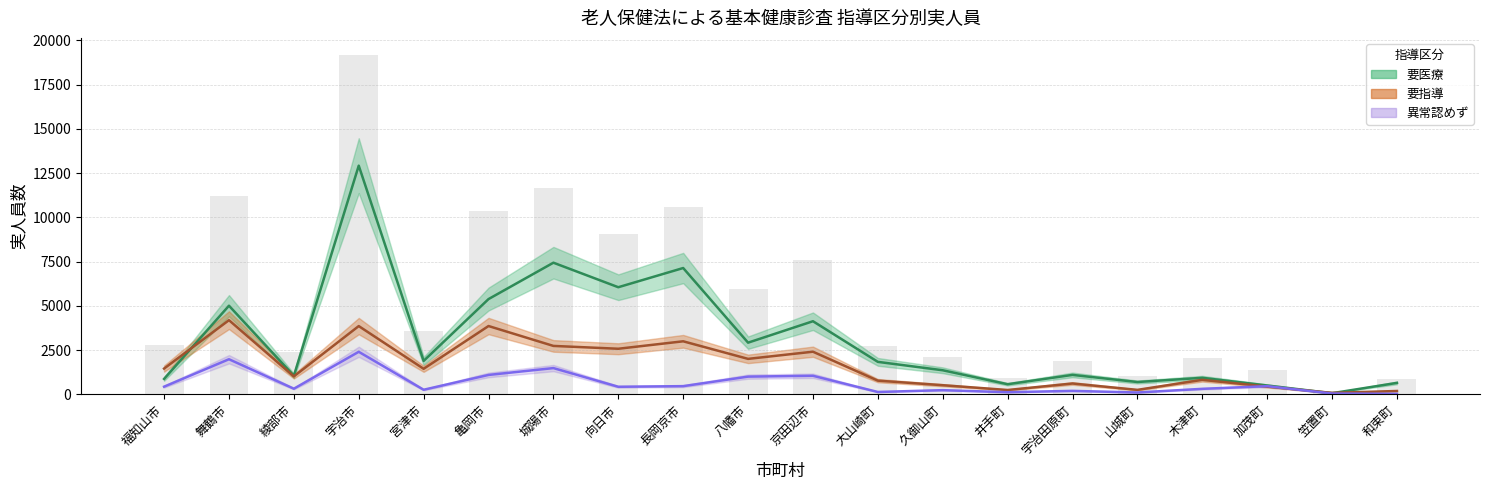

What is the value of the 異常認めず bar at the 16th from the left?

104